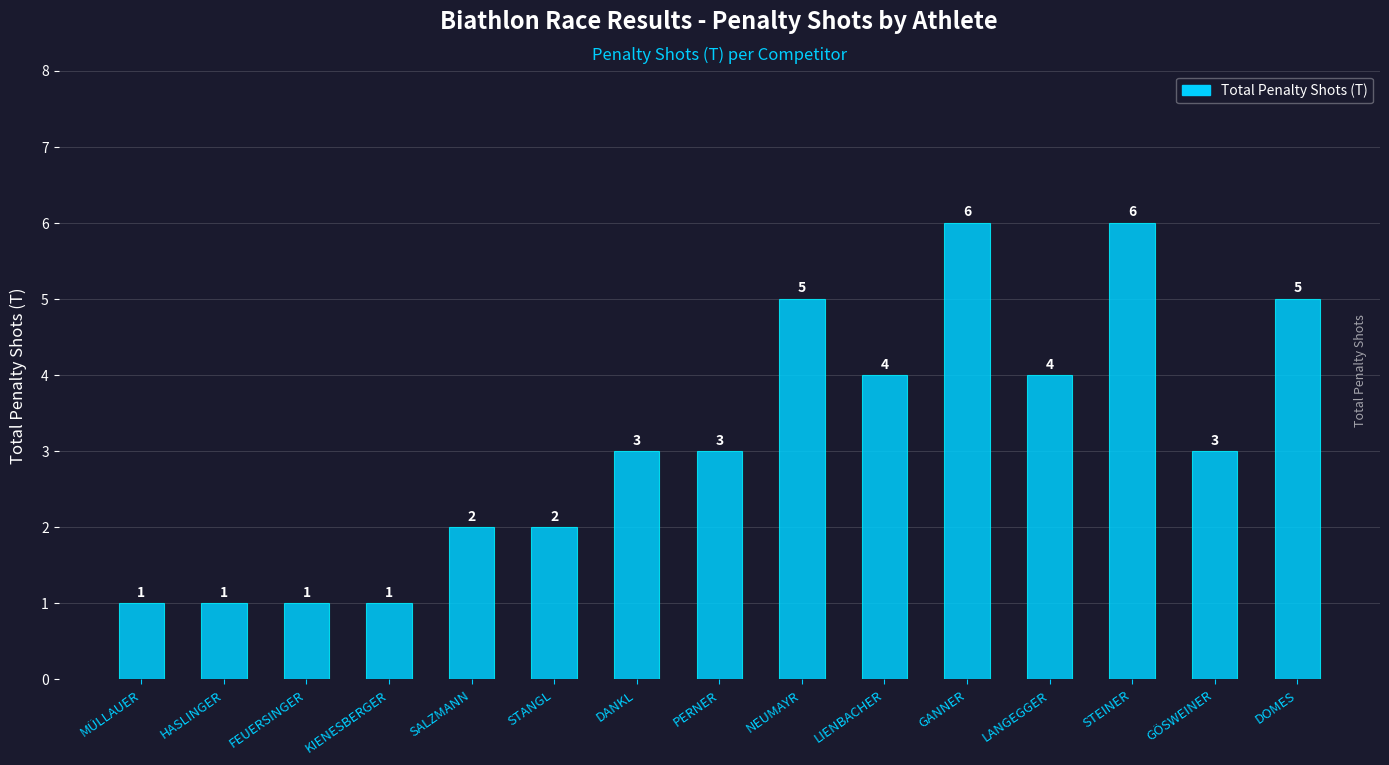

How many series are shown in this chart?

1